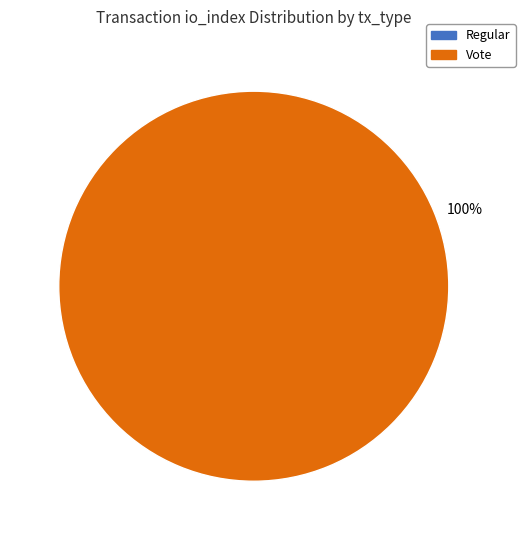

Is it true that Vote is 100% of the pie?

True